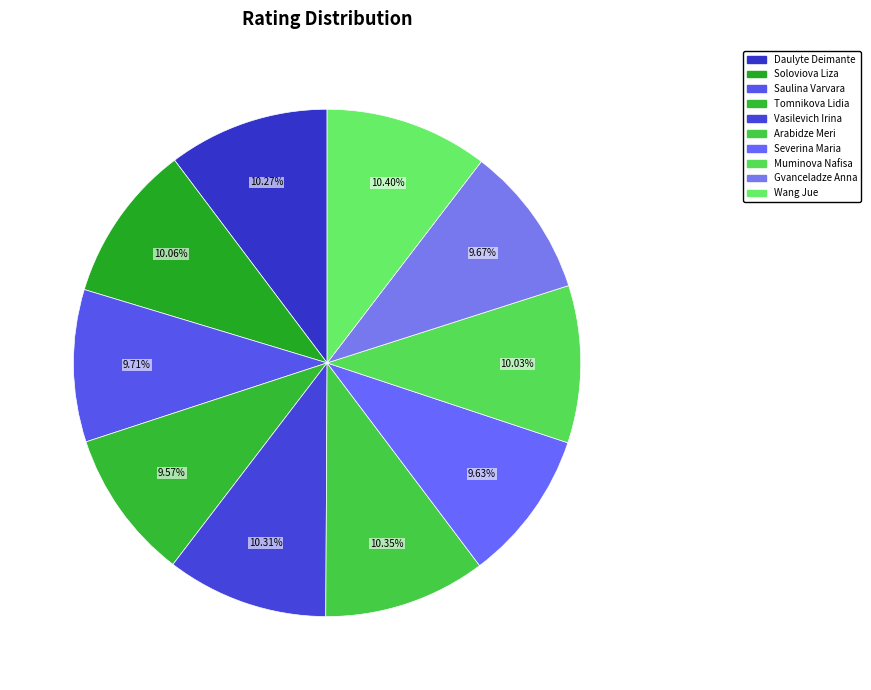

Is it true that Gvanceladze Anna is 1% of the pie?

False